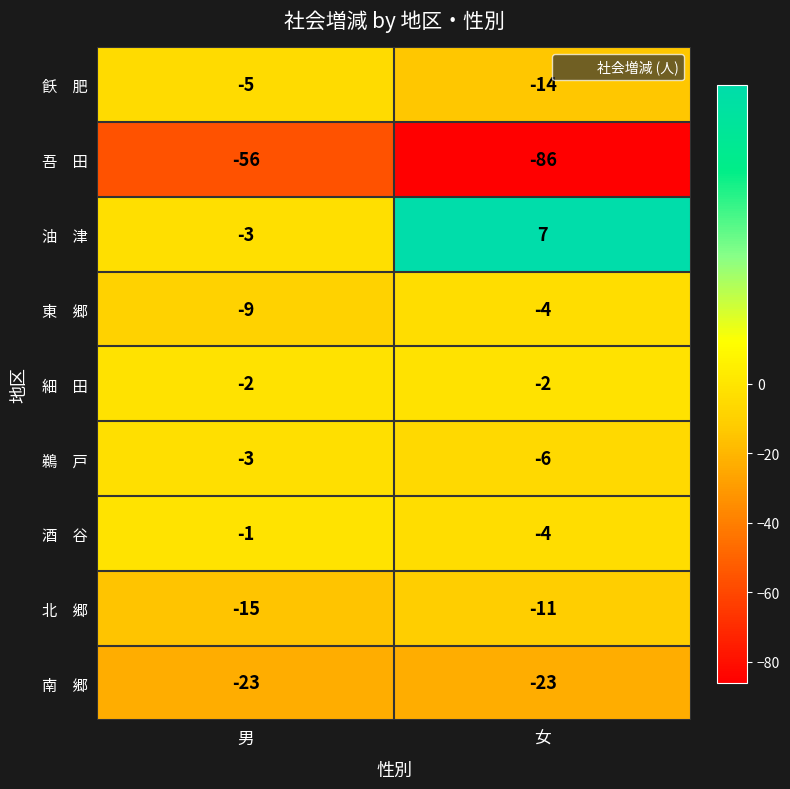

At which category is the sum across all series the highest?

男